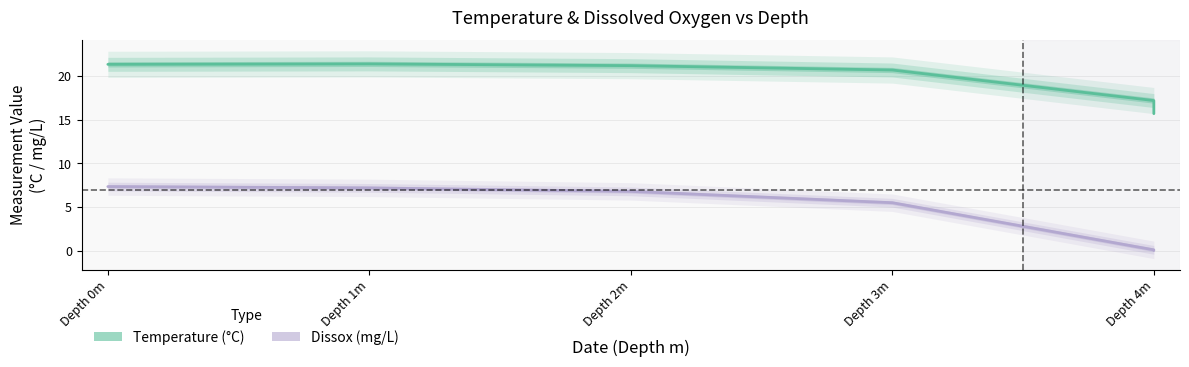

True or false: Temperature and Dissox intersect in this chart.

False